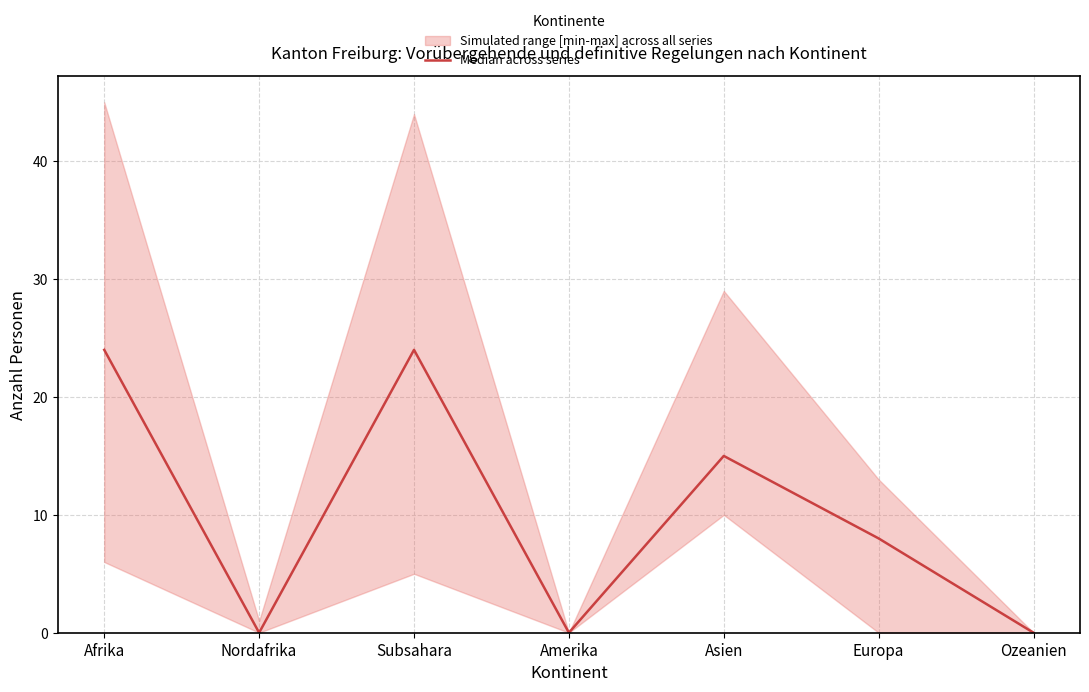

How many interior local valleys (lower than both neighbors) does the data have?

2